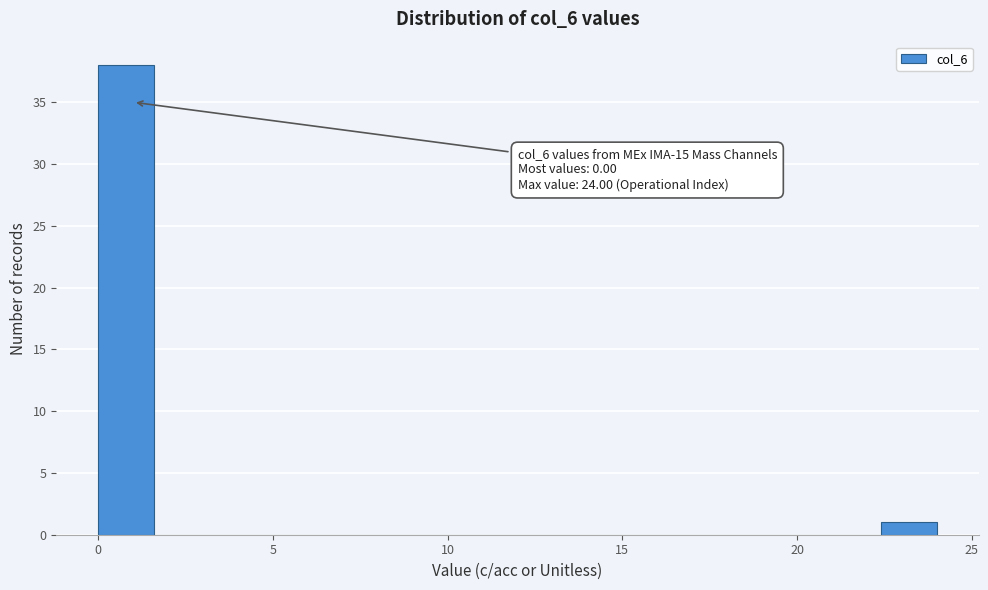

Around what value on the x-axis is the tallest bar? Give the approximate position of its centre, as read against the axis.

1.0